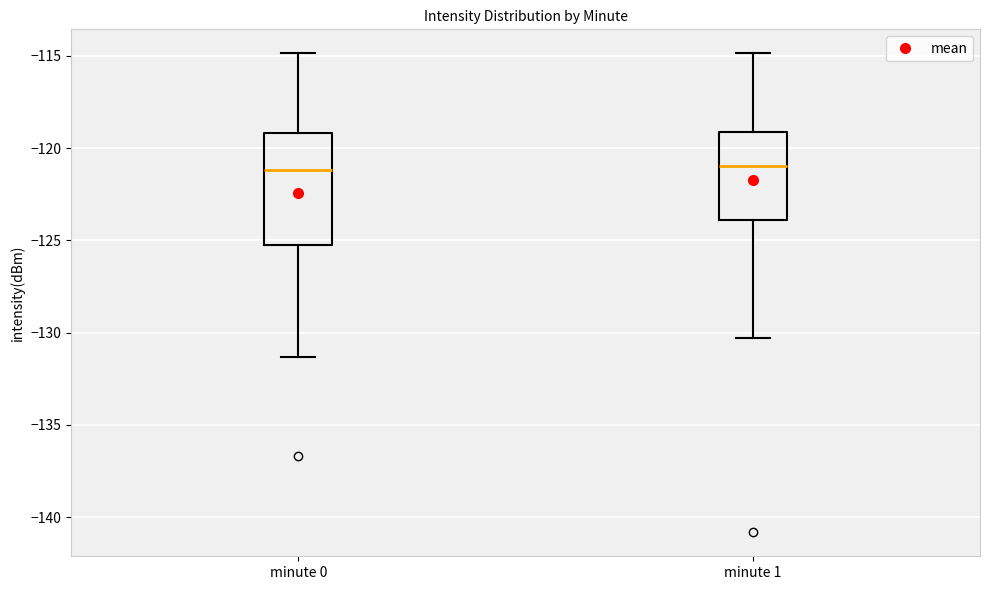

Reading left to right, read every box against the y-axis: the position of its median line, the range the box covers, and the ends of its whiskers. The values are not printed on the chart, so give them approximately, as read against the axis.

minute 0: median -121.0, box -125.5 to -119.0, whiskers -131.5 to -115.0
minute 1: median -121.0, box -124.0 to -119.0, whiskers -130.5 to -115.0